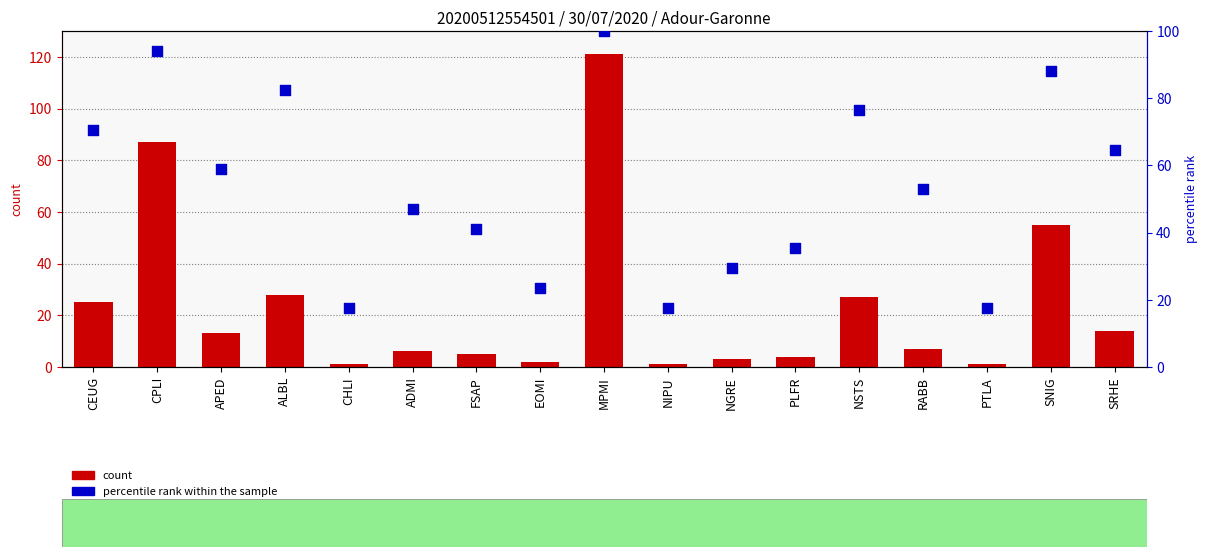

Which series has the largest Y range (max minus min)?

count